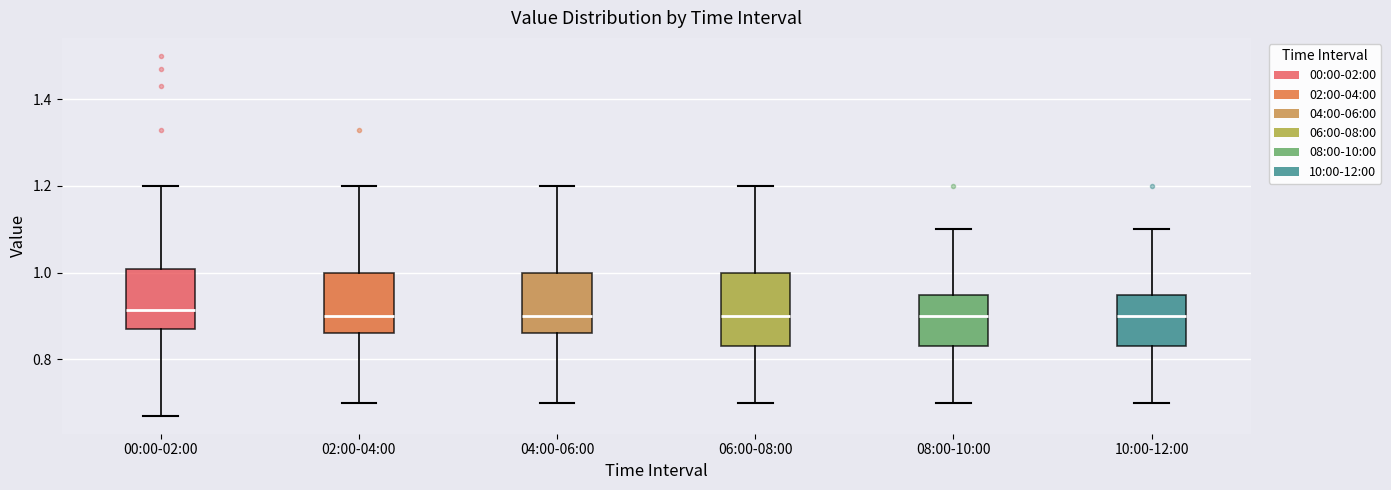

Which box is the tallest, from its lower edge to its upper edge?

06:00-08:00